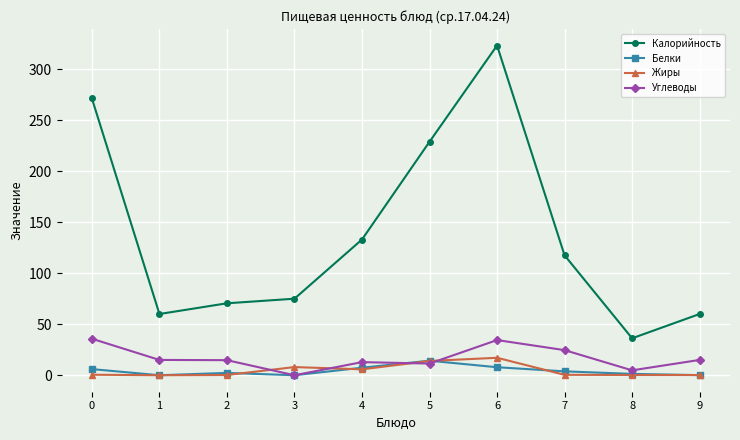

The Белки series shows 0.1 at 9. True or false?

True